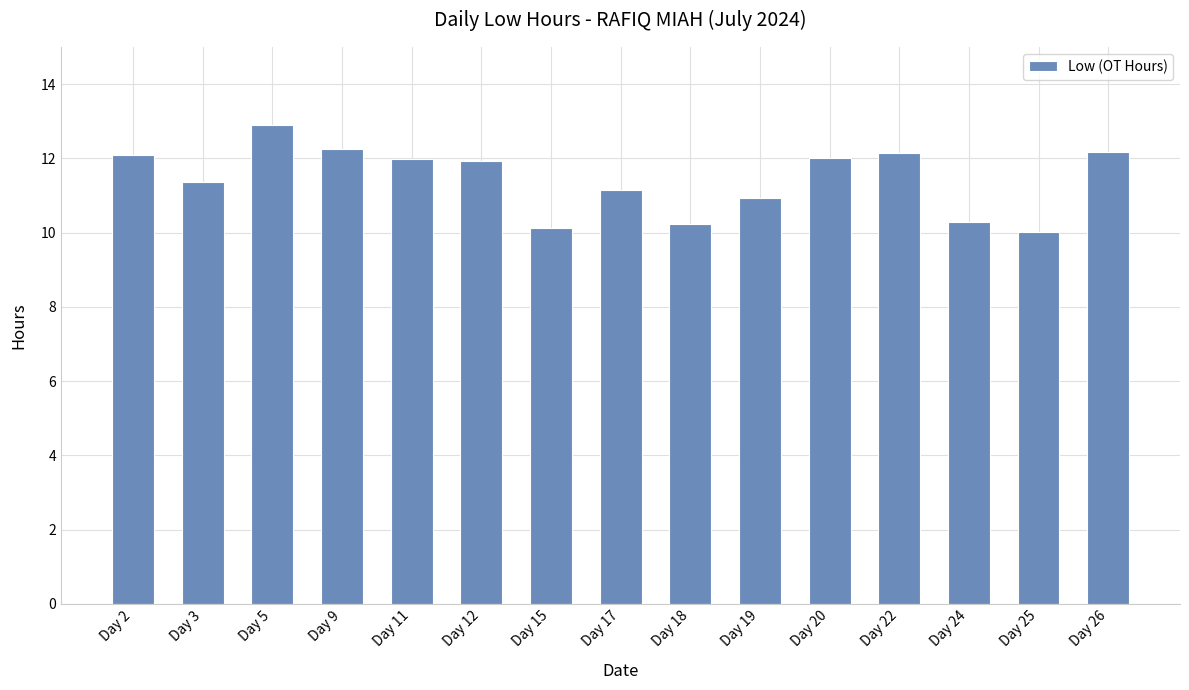

Which category has the highest value across all series?

Day 5